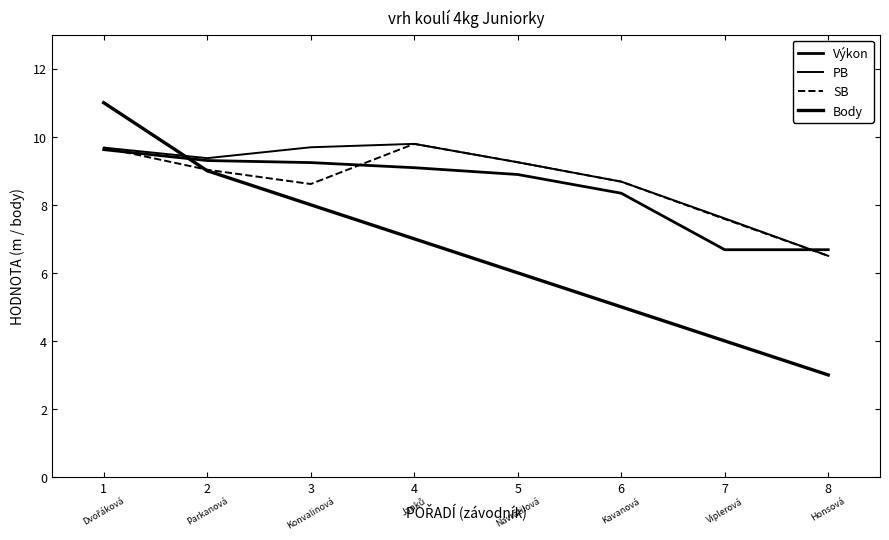

What is the difference between the maximum and second lowest values in the PB series?

2.2